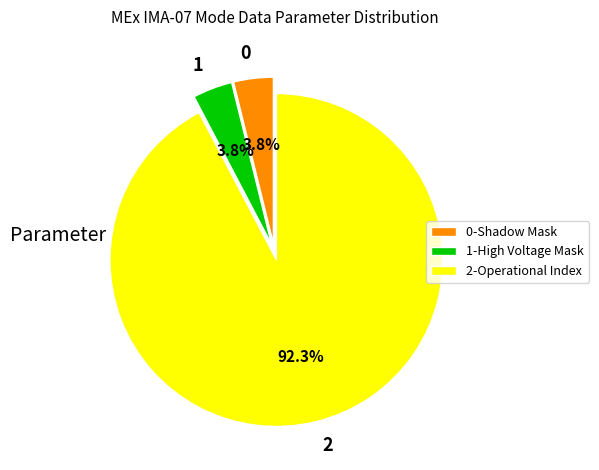

Is 2 the majority of the pie?

Yes